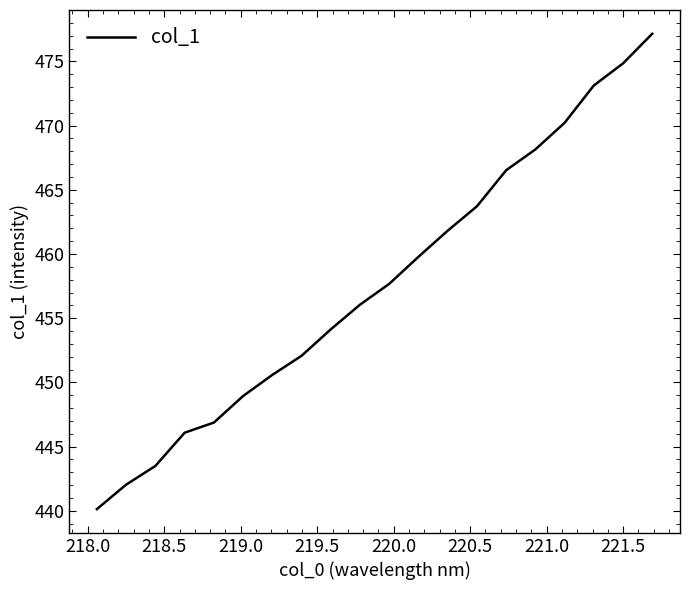

What is the greatest value displayed?

477.1